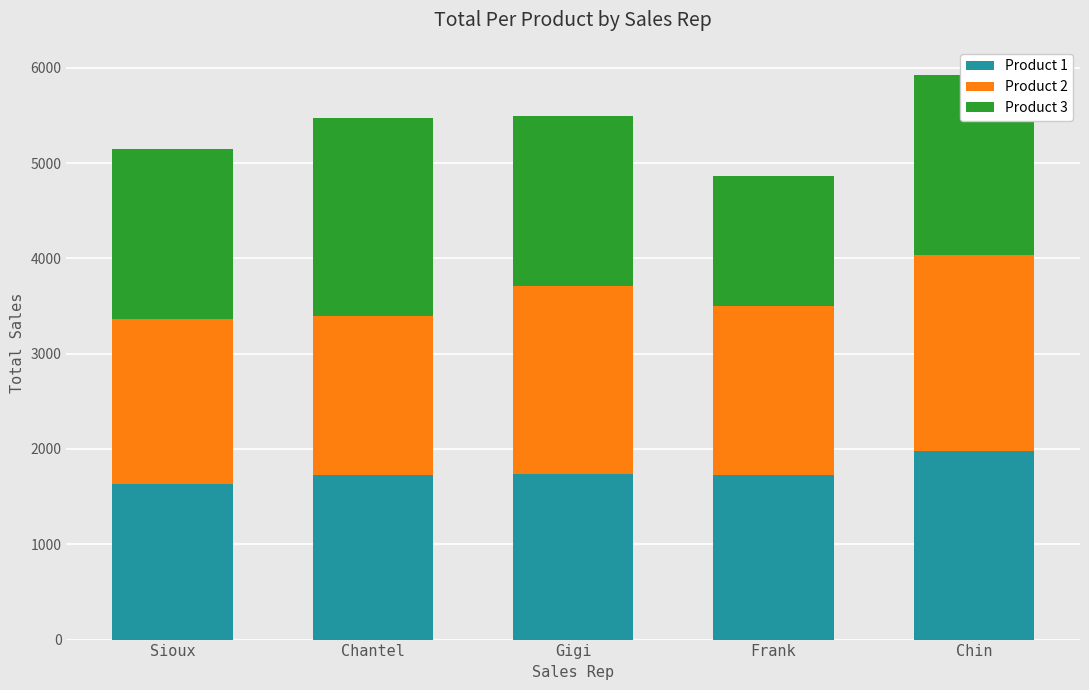

What is the lowest value of the Product 1 series?

1628